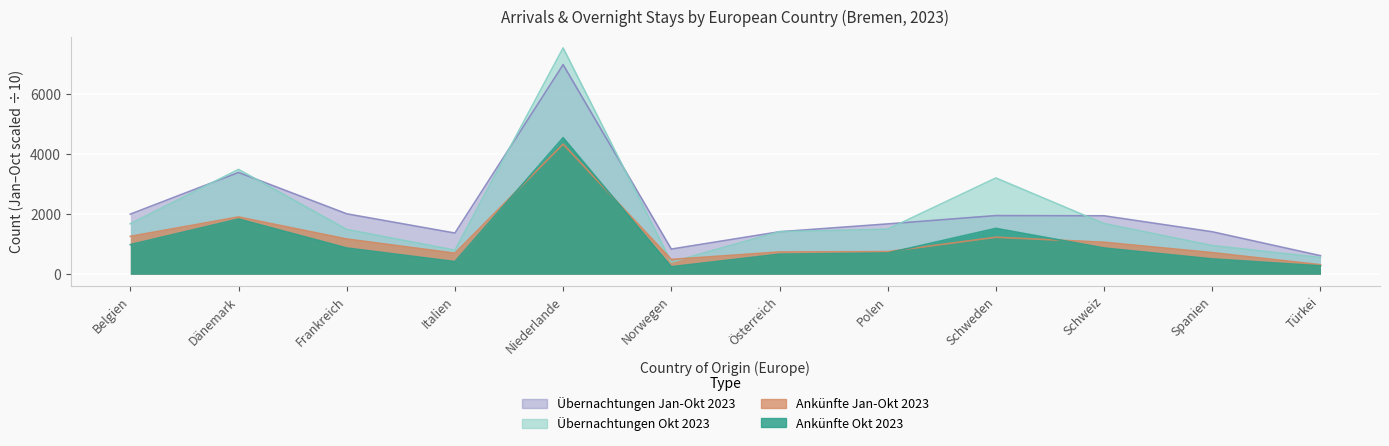

What is the minimum value shown in the chart?

251.0